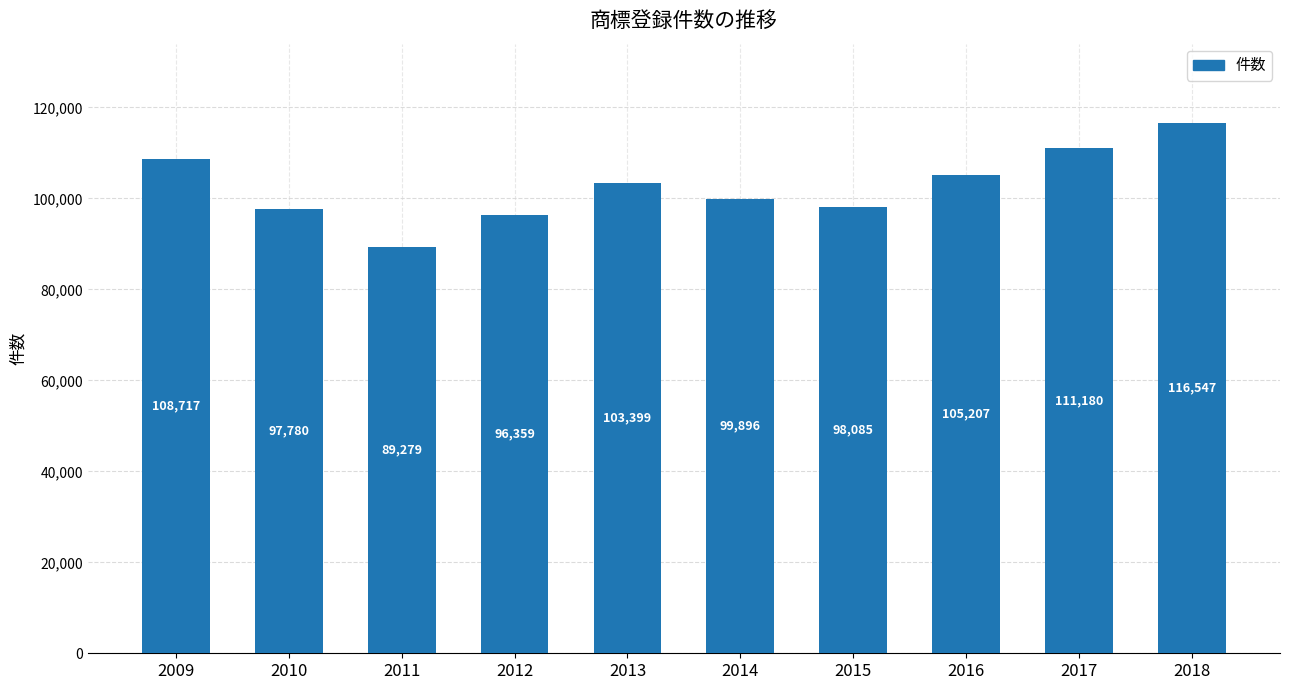

Between 2009 and 2010, which is larger?

2009